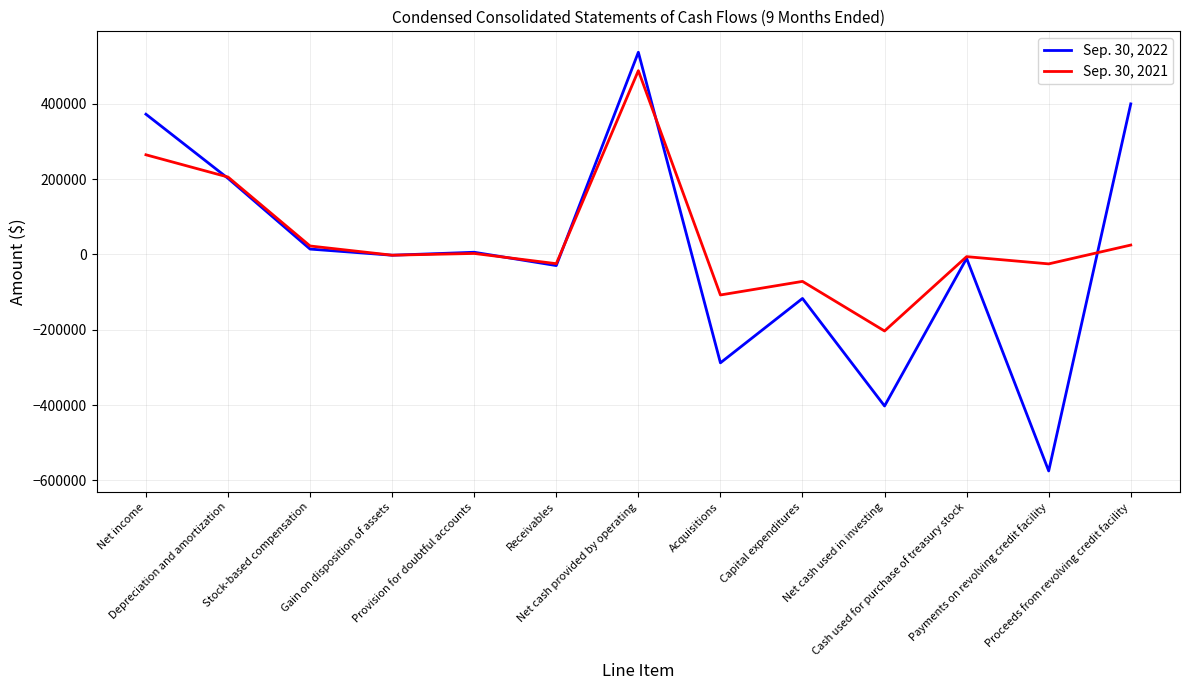

What value does the Sep. 30, 2022 series have at Depreciation and amortization?

202210